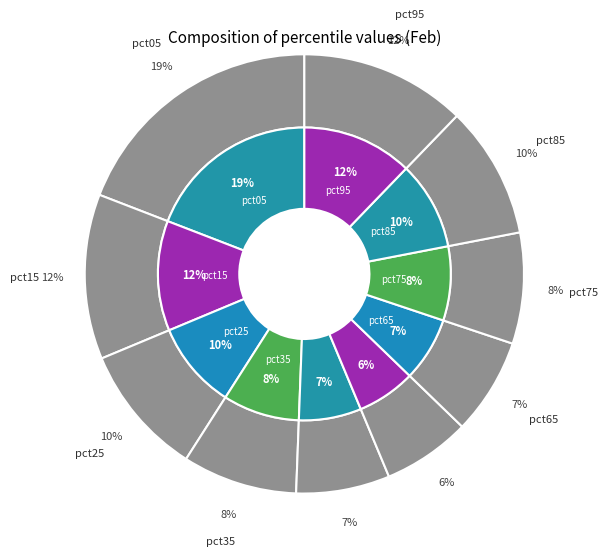

The pct95 slice represents 23% of the pie. True or false?

False